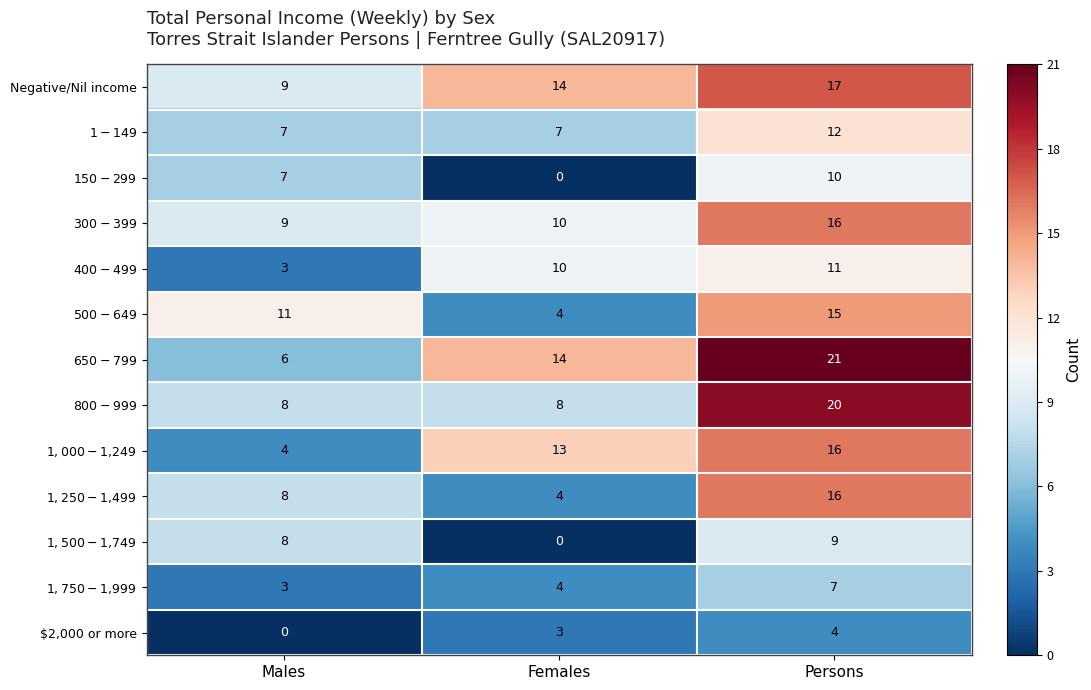

What is the difference between the highest and lowest values at Females?

14